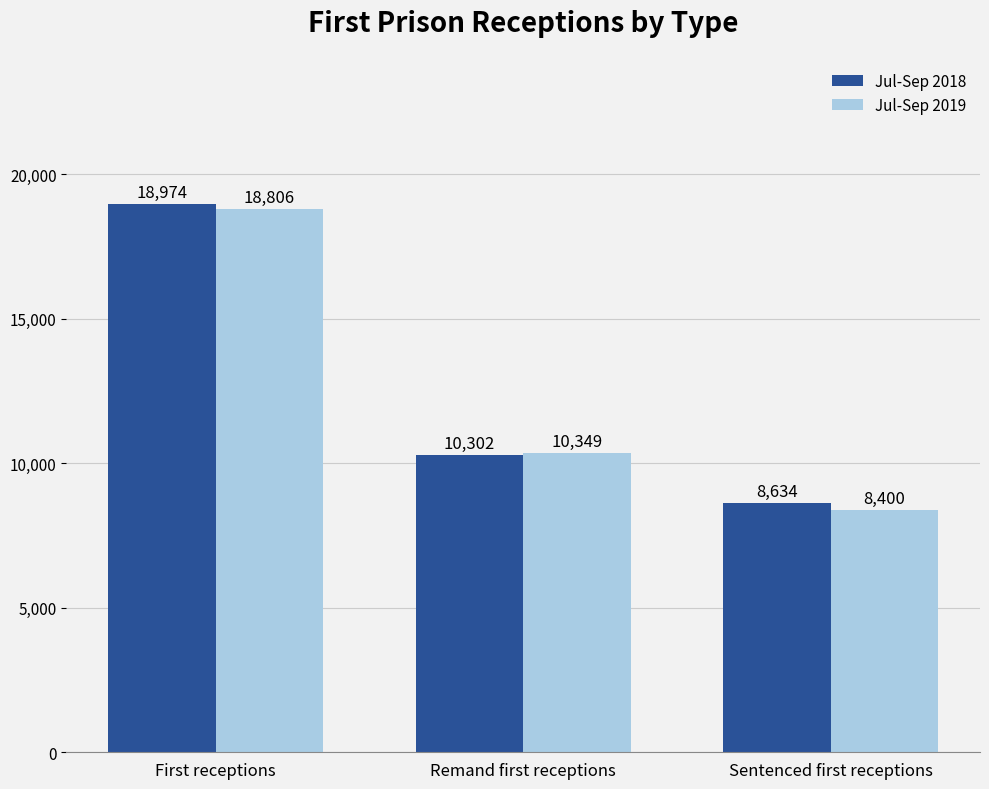

What is the sum of the Jul-Sep 2019 values at Remand first receptions and First receptions?

29155